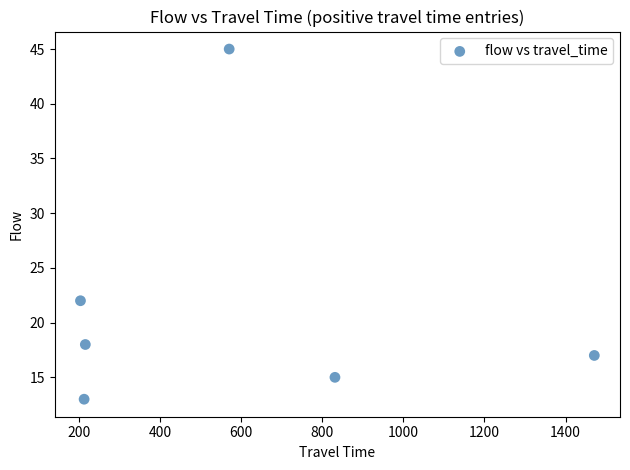

What is the range of Y values (max minus min)?

32